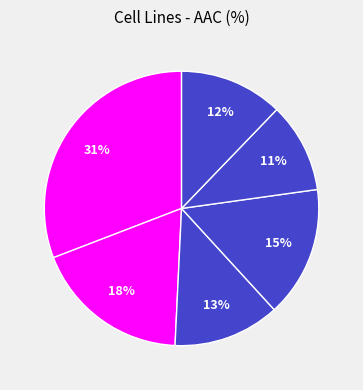

To the nearest percent, what is the difference between the largest and smallest slice percentages?

20%